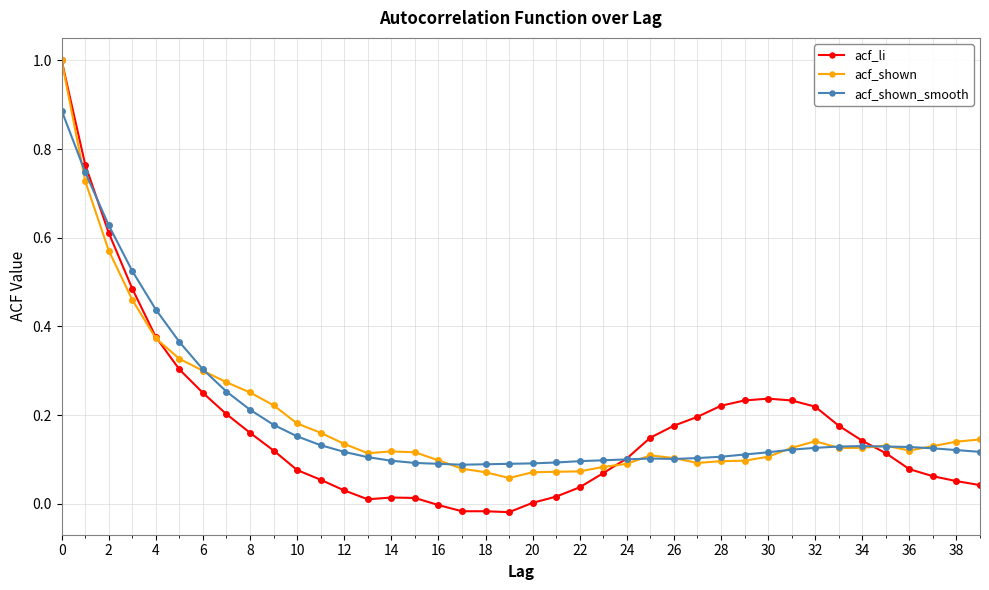

Which series has the widest spread of values?

acf_li